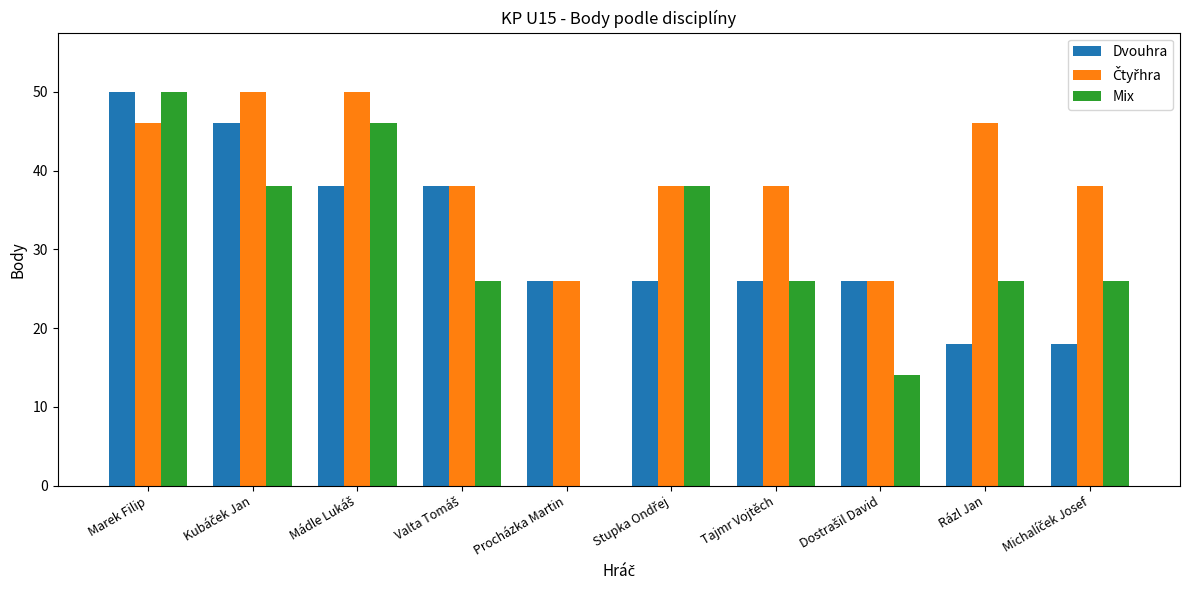

The Dvouhra series shows 7 at Tajmr Vojtěch. True or false?

False